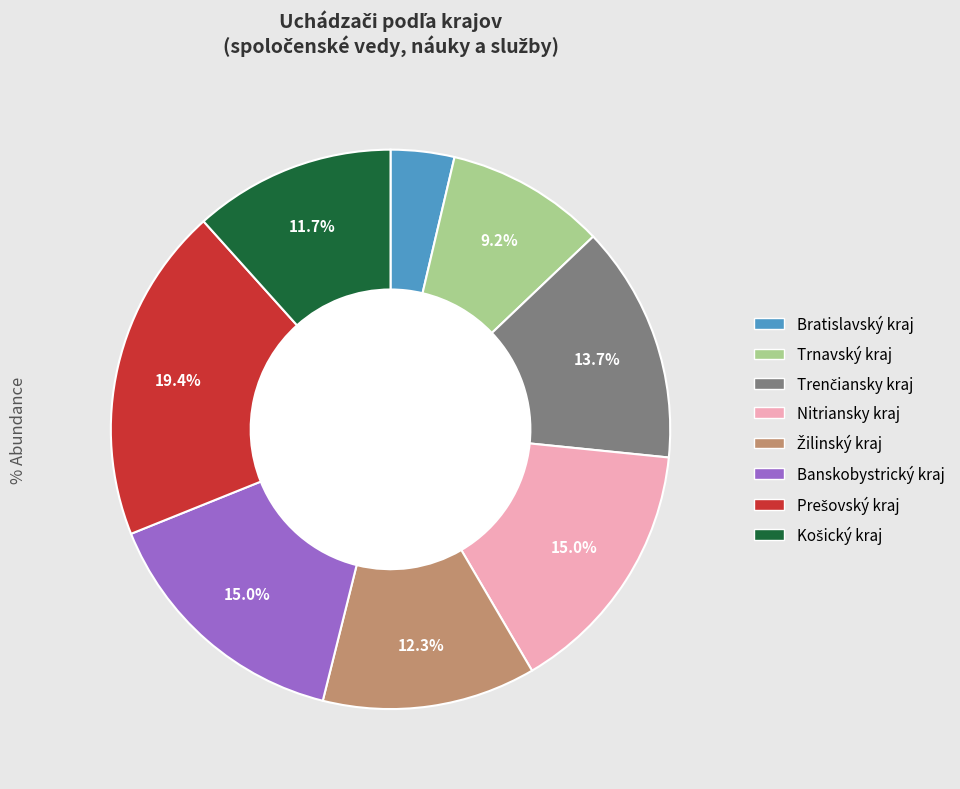

How many slices are in this pie chart?

8